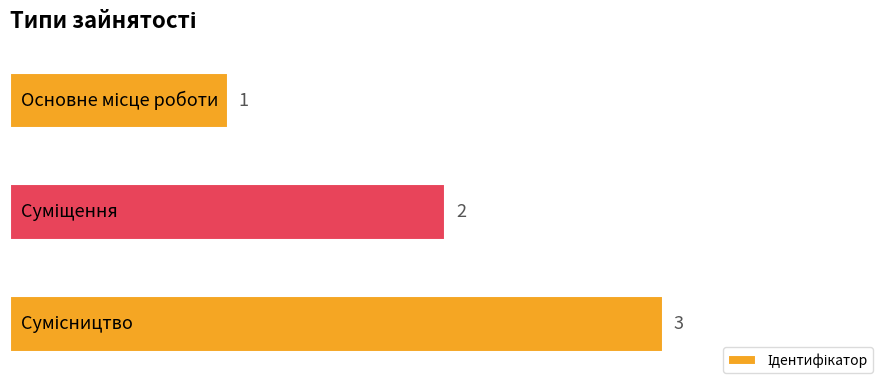

How many values are between 1 and 3?

3